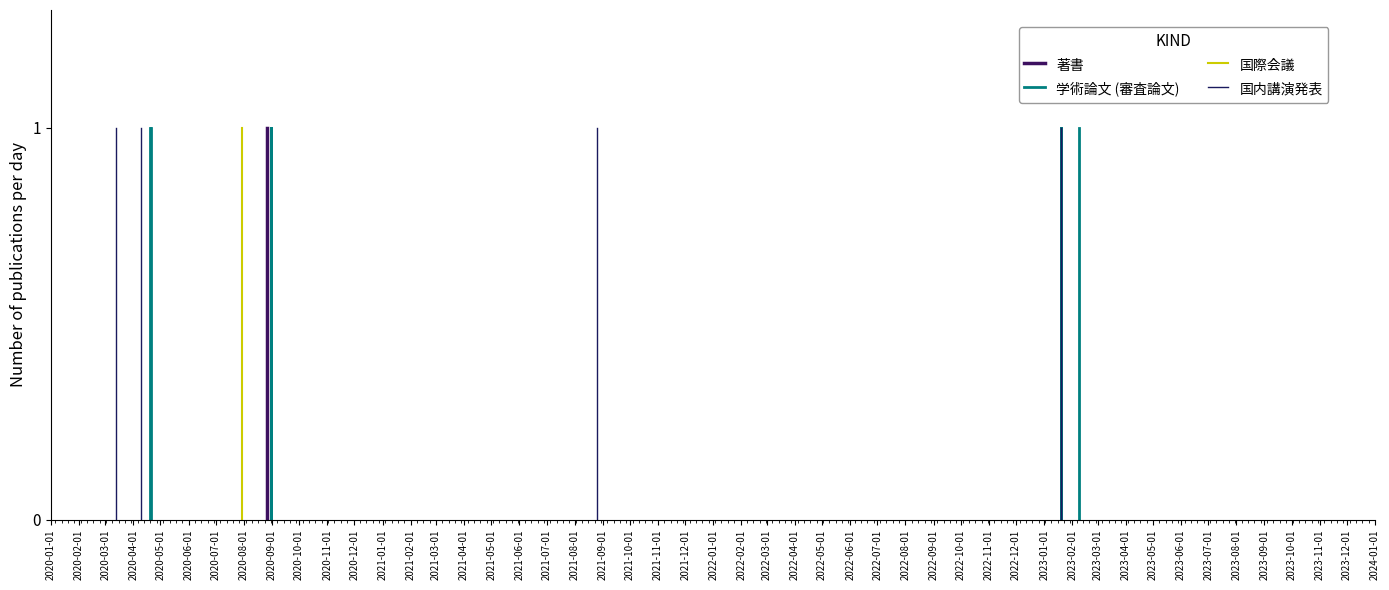

How many data points in 著書 are less than 1?

1